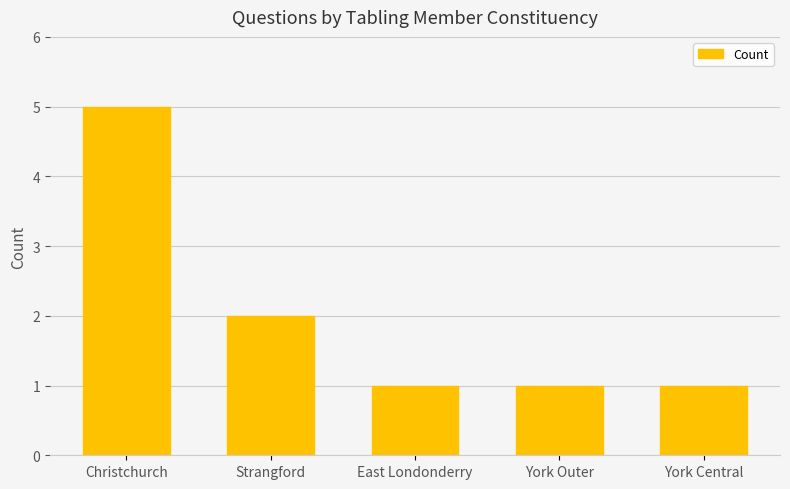

Are the bars horizontal?

No